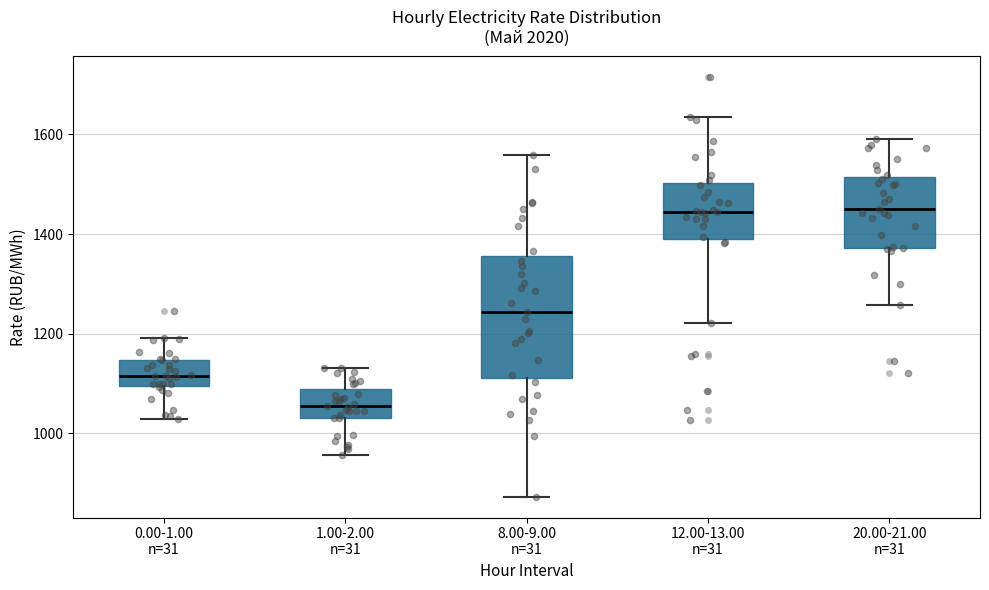

Reading left to right, transcribe this box plot: for each box, give where its median line is, the range the box spans, and where its two whiskers end, as read against the y-axis. The values are not printed on the chart, so give them approximately, as read against the axis.

0.00-1.00 n=31: median 1120, box 1100 to 1140, whiskers 1020 to 1200
1.00-2.00 n=31: median 1060, box 1040 to 1080, whiskers 960 to 1140
8.00-9.00 n=31: median 1240, box 1120 to 1360, whiskers 880 to 1560
12.00-13.00 n=31: median 1440, box 1380 to 1500, whiskers 1220 to 1640
20.00-21.00 n=31: median 1460, box 1380 to 1520, whiskers 1260 to 1600